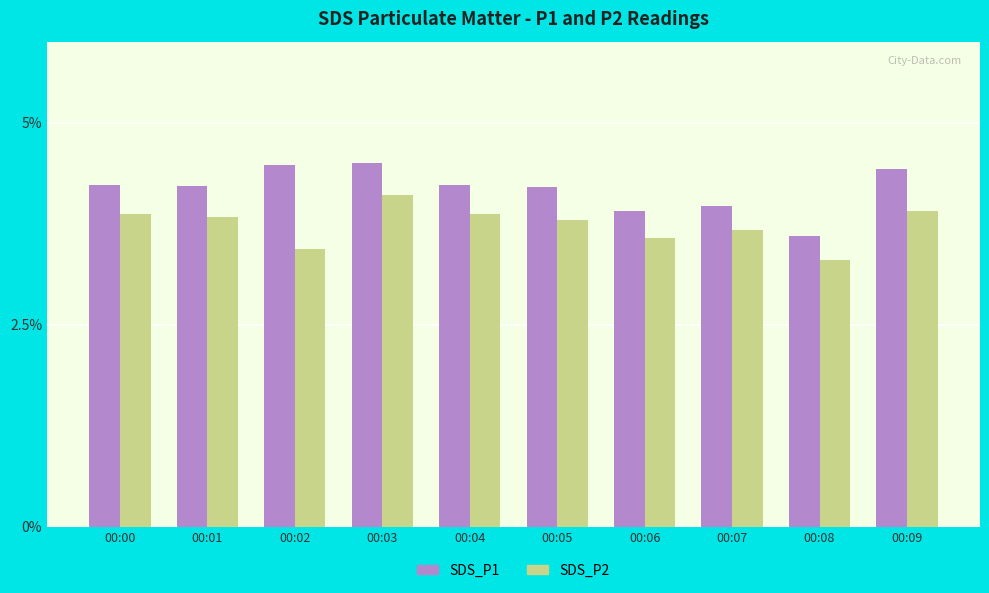

What is the maximum value shown in the chart?

4.5